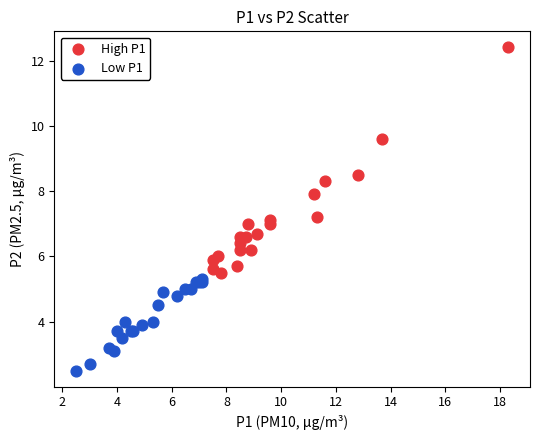

Which series has the largest Y range (max minus min)?

High P1